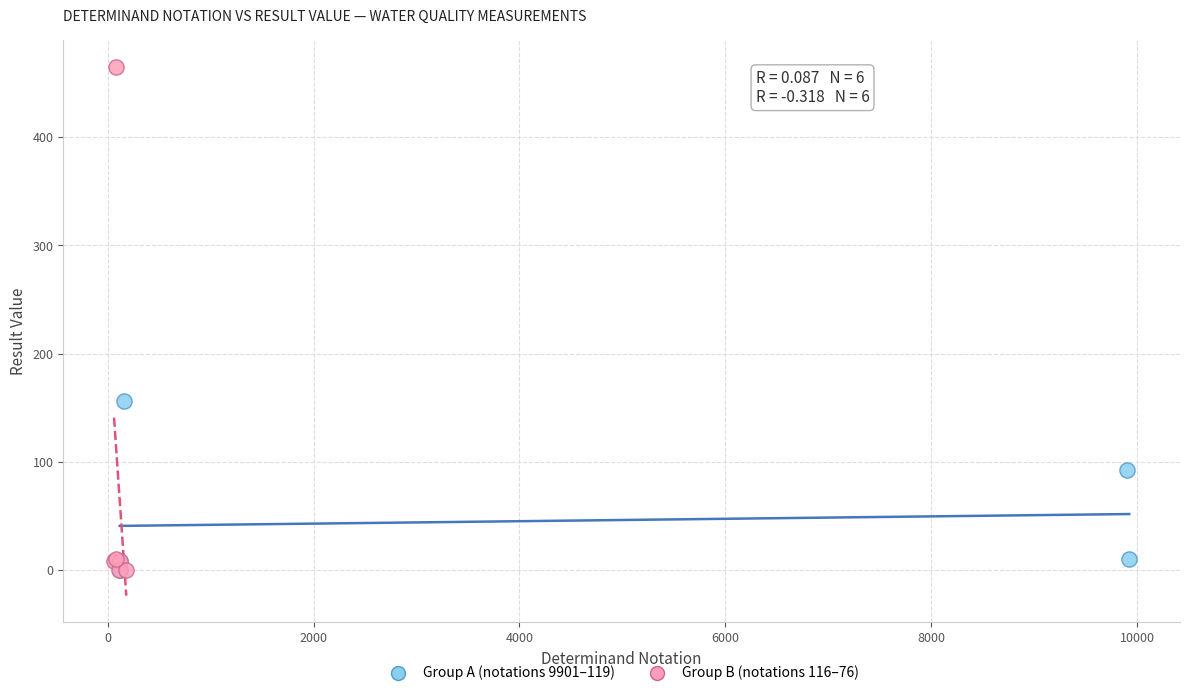

Which series has the widest spread of Y values?

Group B (notations 116–76)